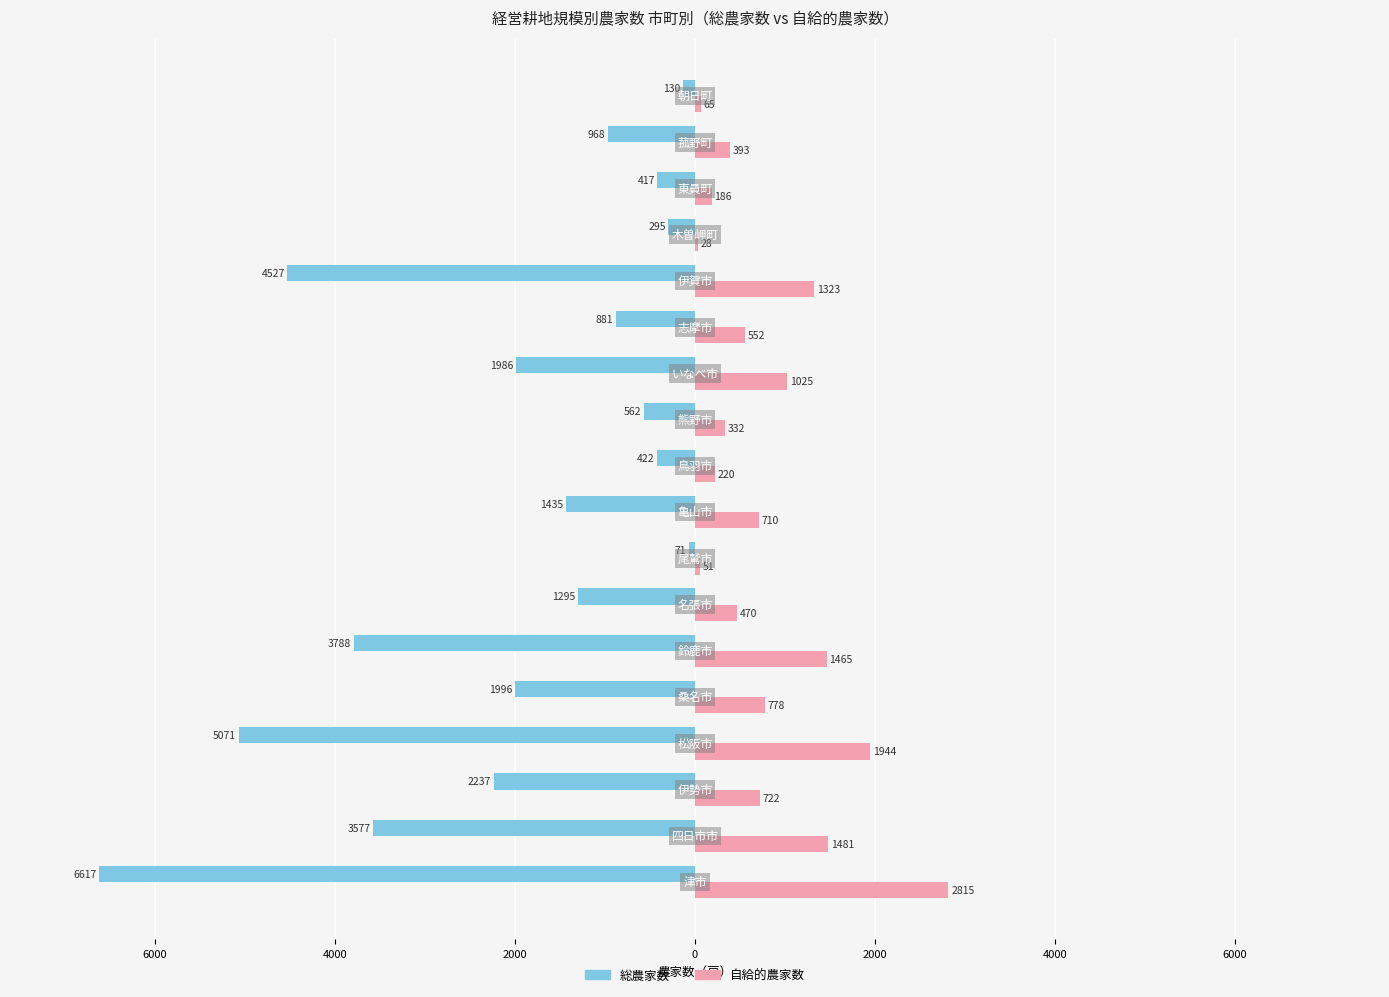

What are all the series names shown in the legend?

総農家数, 自給的農家数